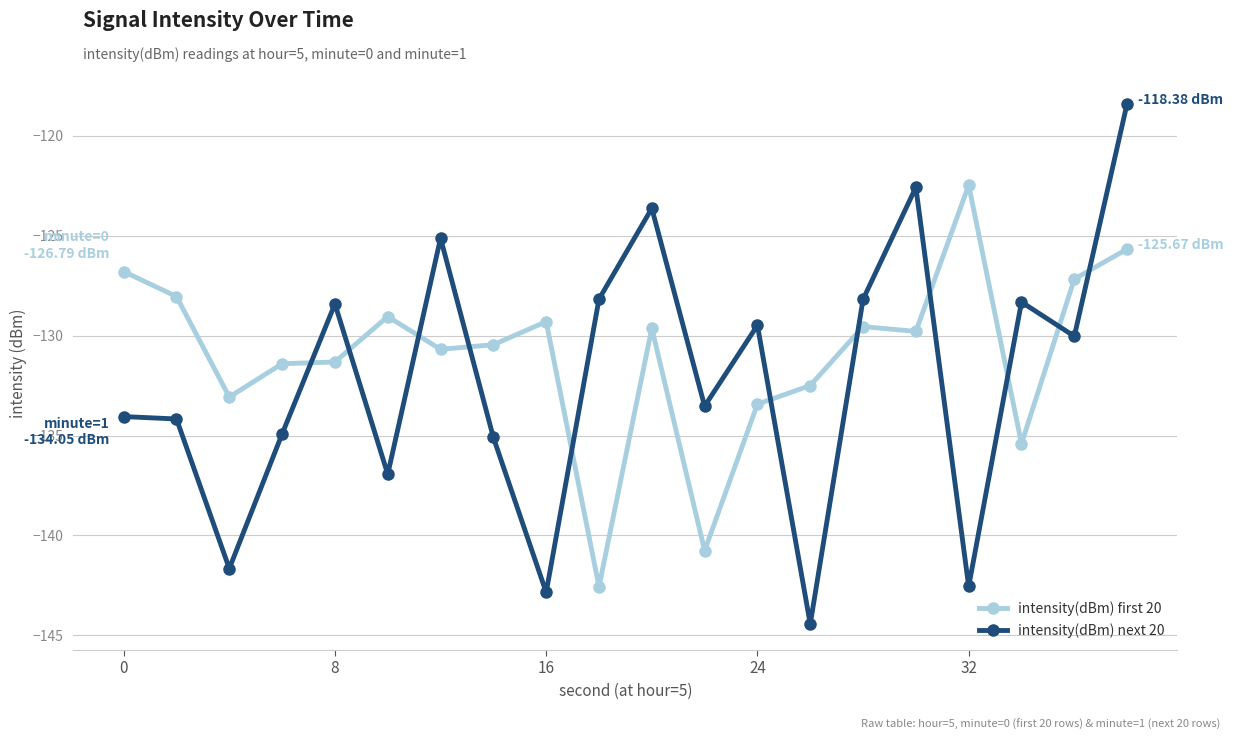

How many lines are shown in the chart?

2